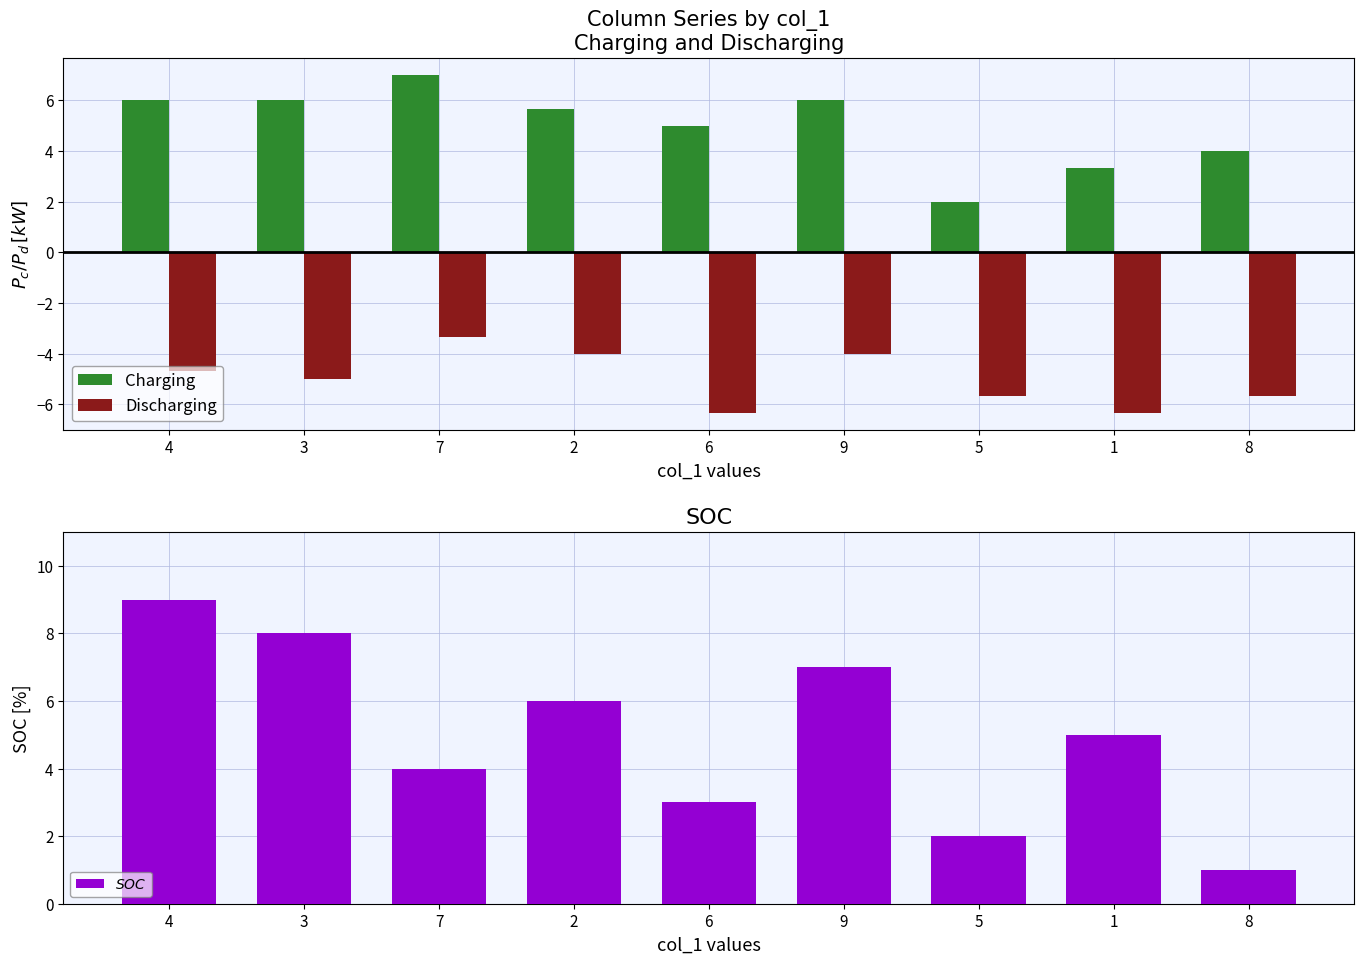

How many groups of bars are there?

9